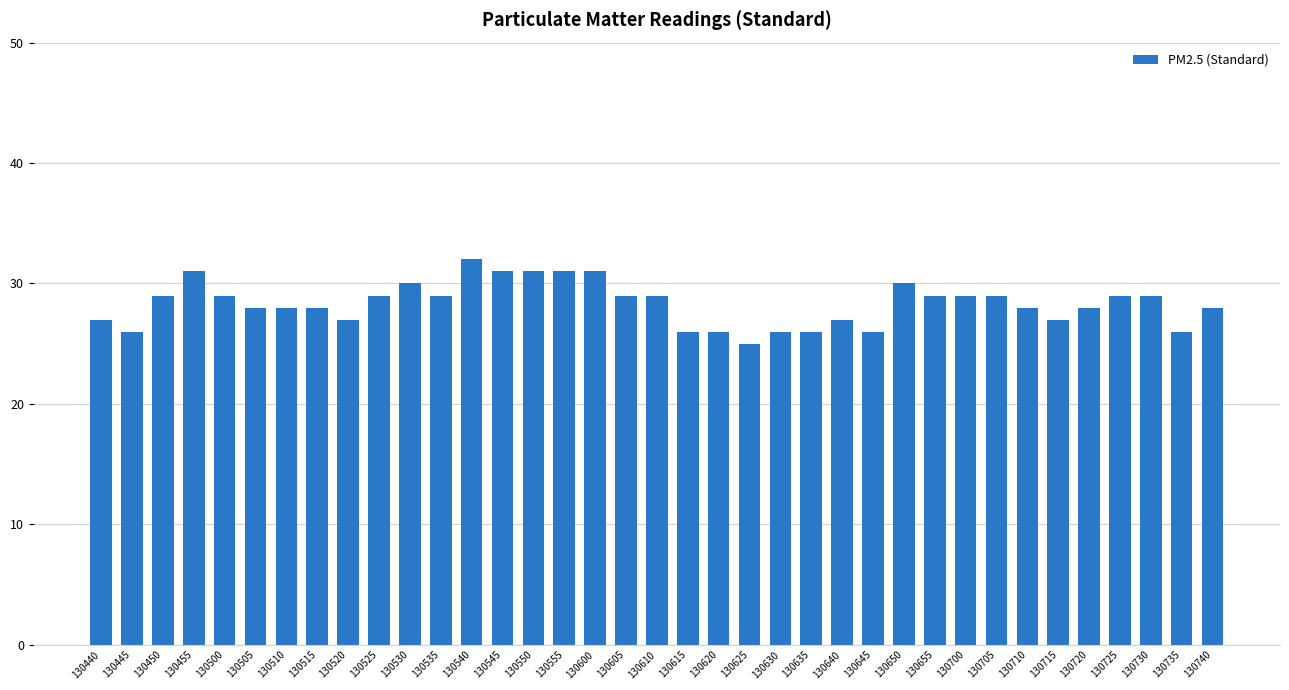

True or false: the data shows 19 at 130535.

False